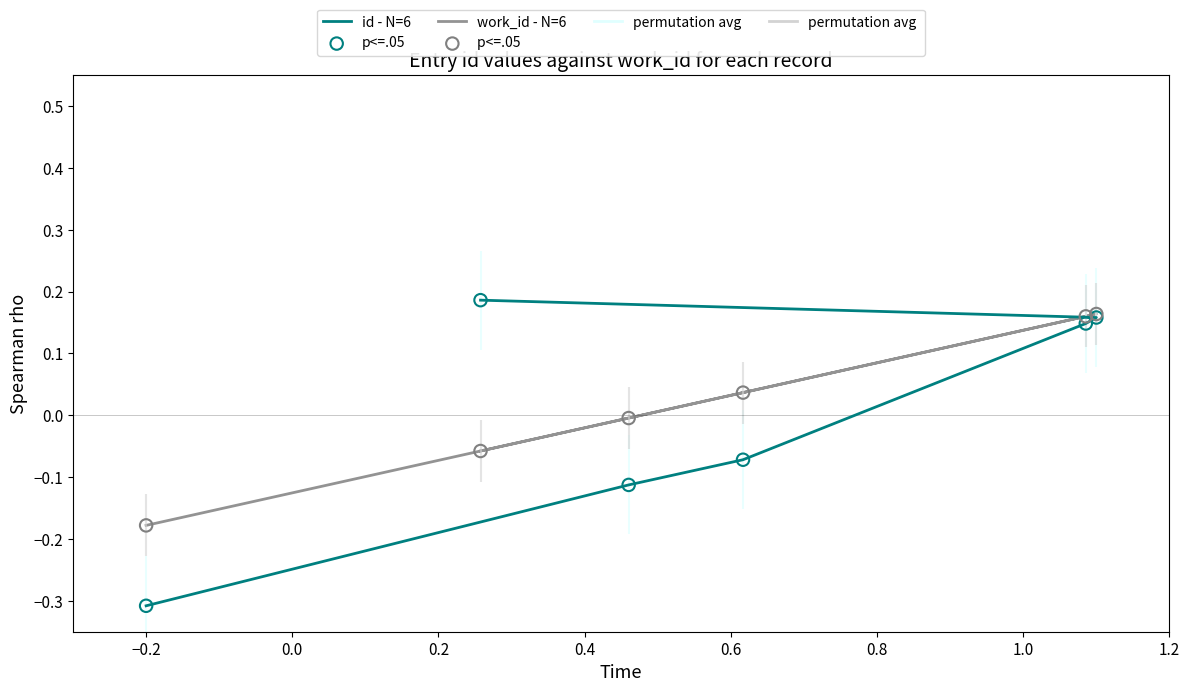

At how many categories does at least one series exceed 0?

4